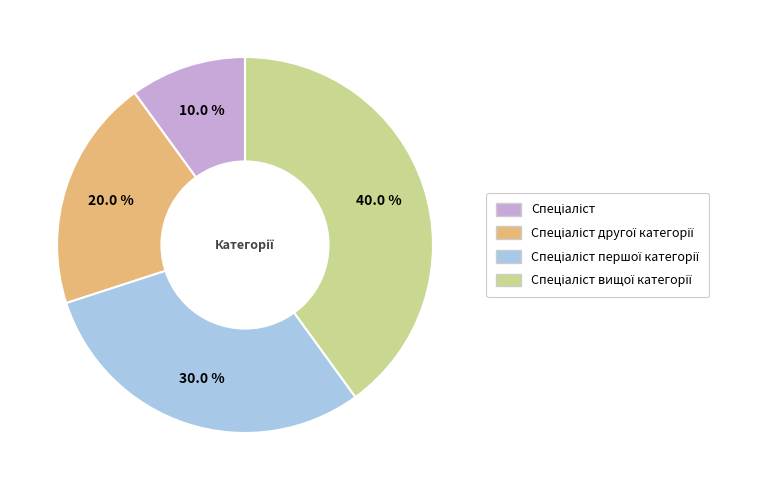

Is there any slice that represents more than half of the pie?

No